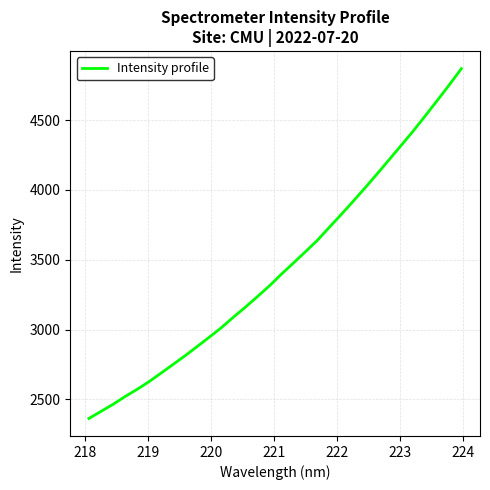

What is the difference between the maximum and minimum values?

2504.1